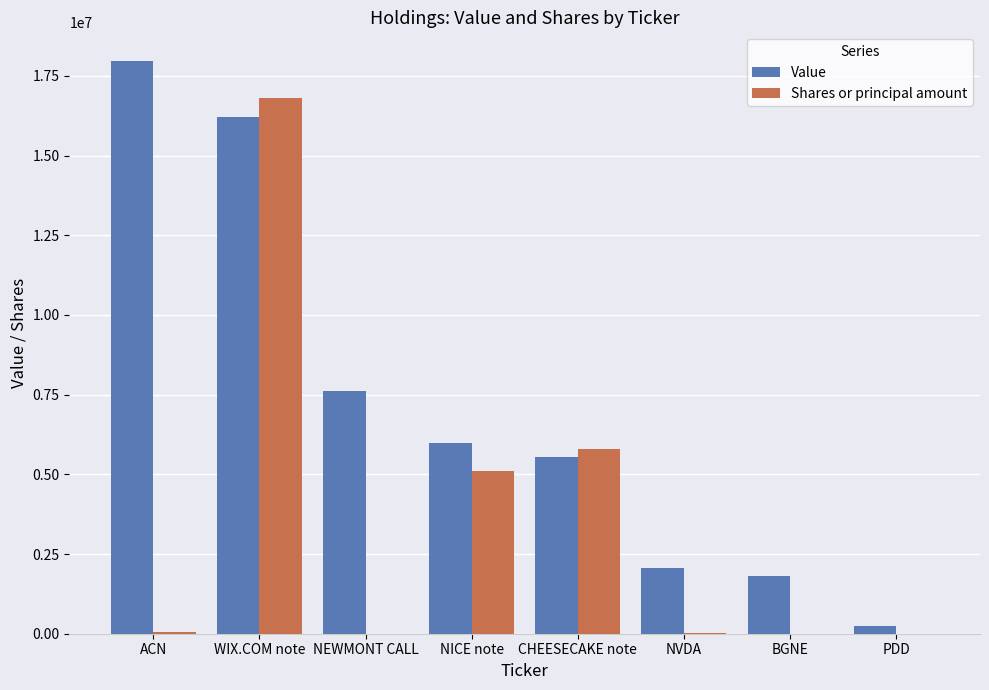

What value does the Shares or principal amount series have at WIX.COM note?

16800000